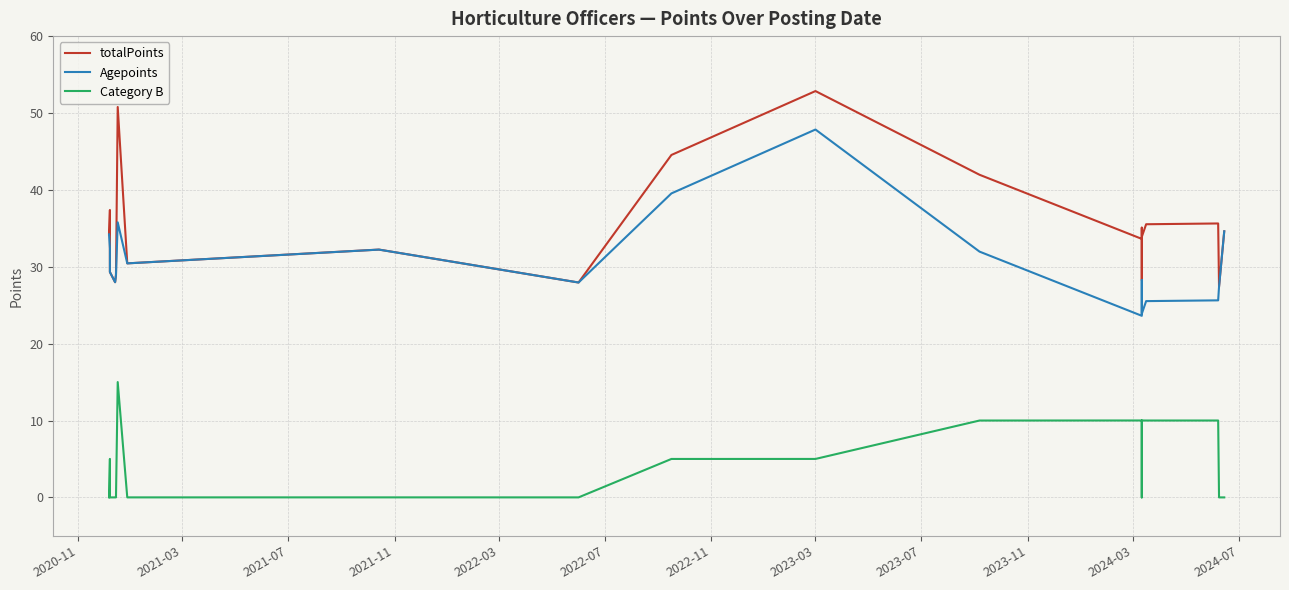

True or false: Category B and totalPoints cross at least once.

False